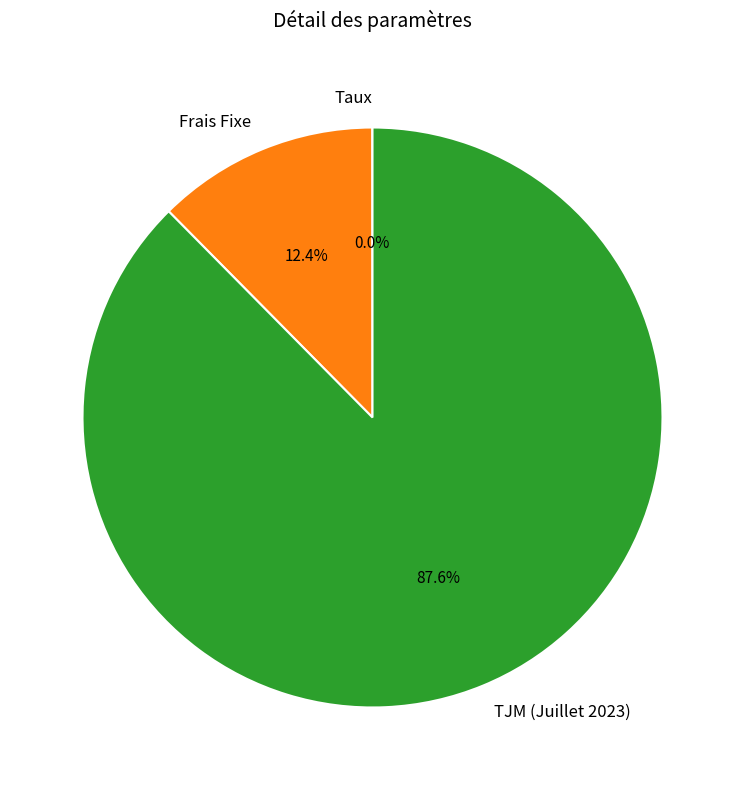

To the nearest percent, what portion does TJM (Juillet 2023) represent?

88%